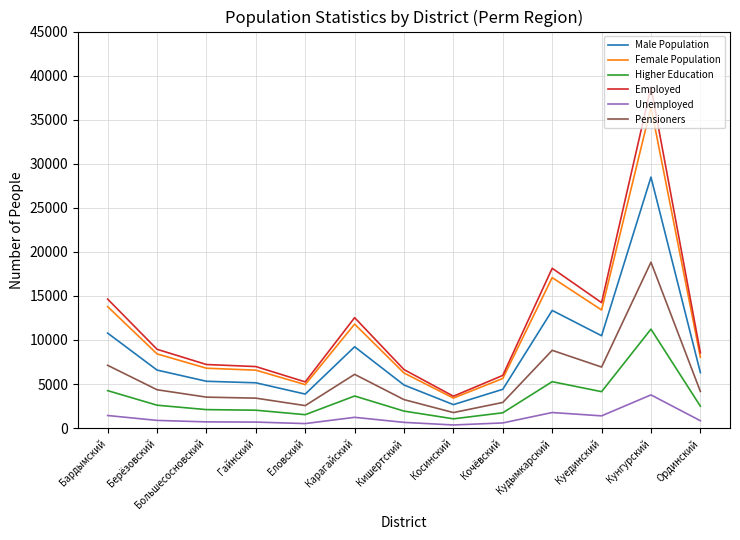

Between Берёзовский and Кочёвский, which series saw the biggest shift?

Employed